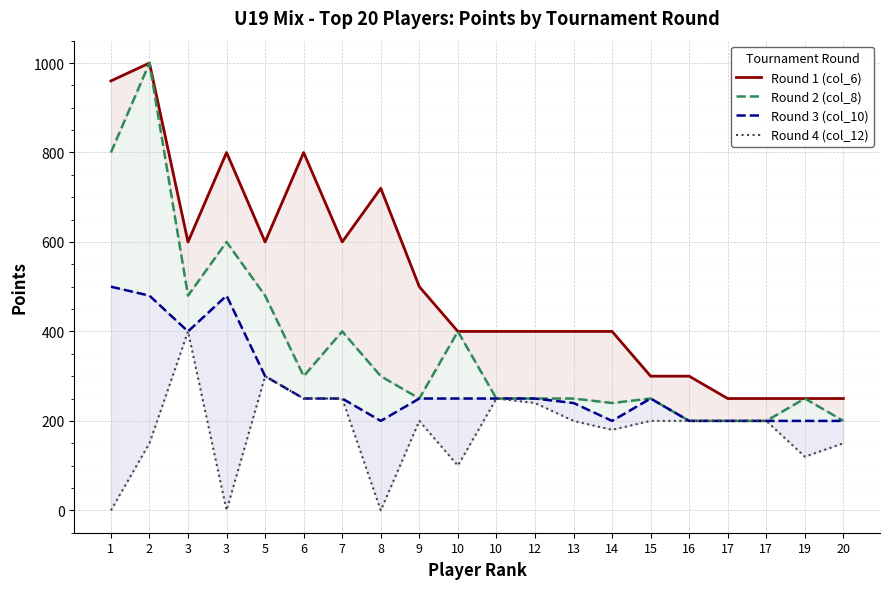

Which series changed the most between 9 and 15?

Round 1 (col_6)